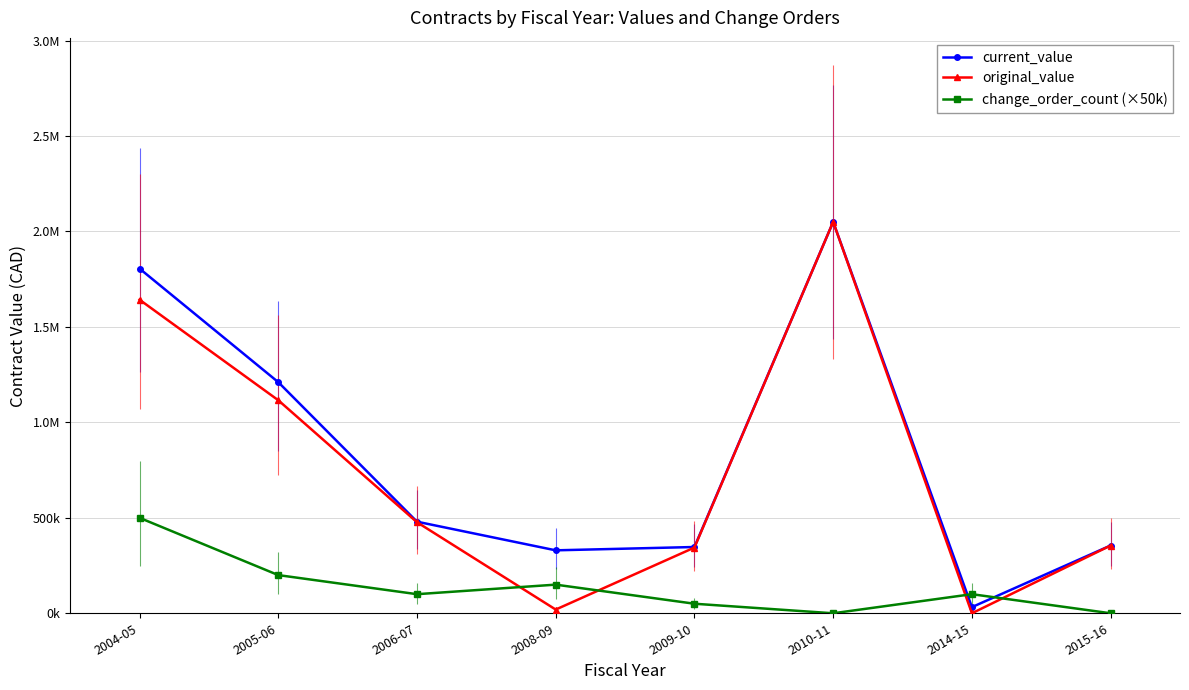

Which series has the widest spread of values?

original_value